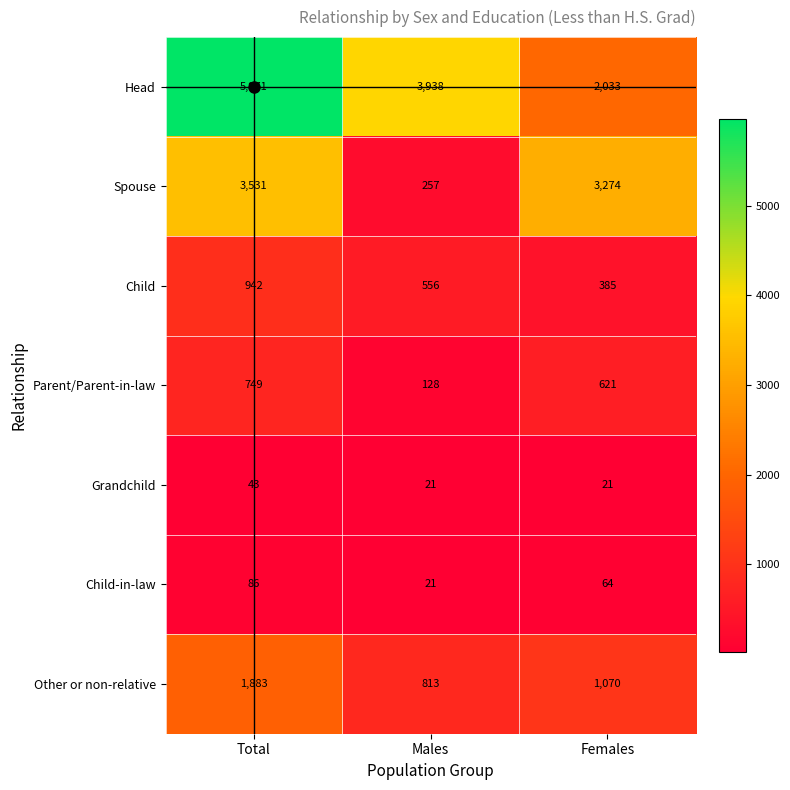

What is the difference between the highest and lowest values at Females?

3253